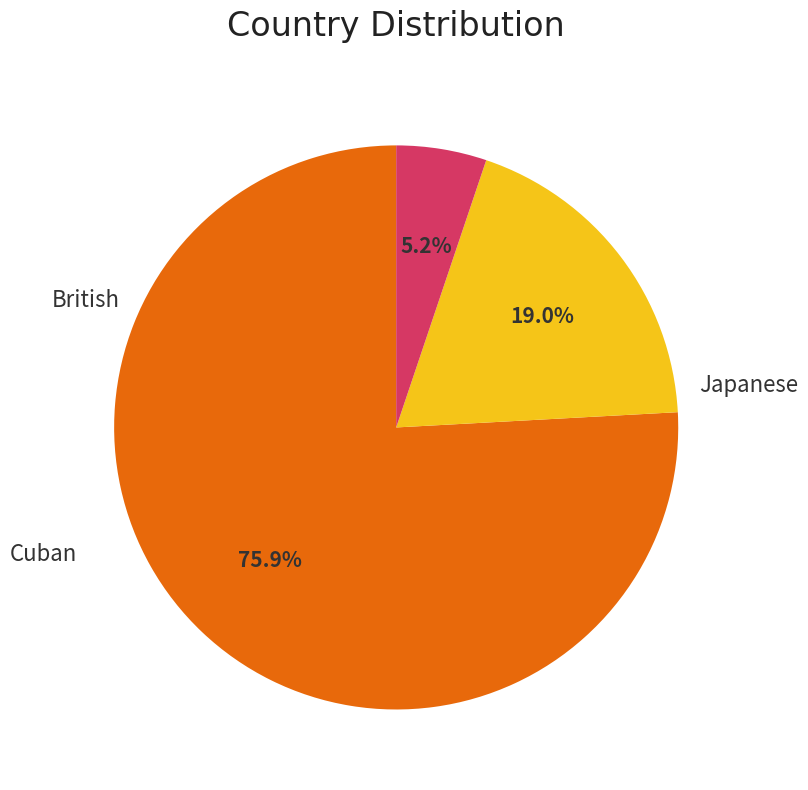

How many segments does this pie chart have?

3